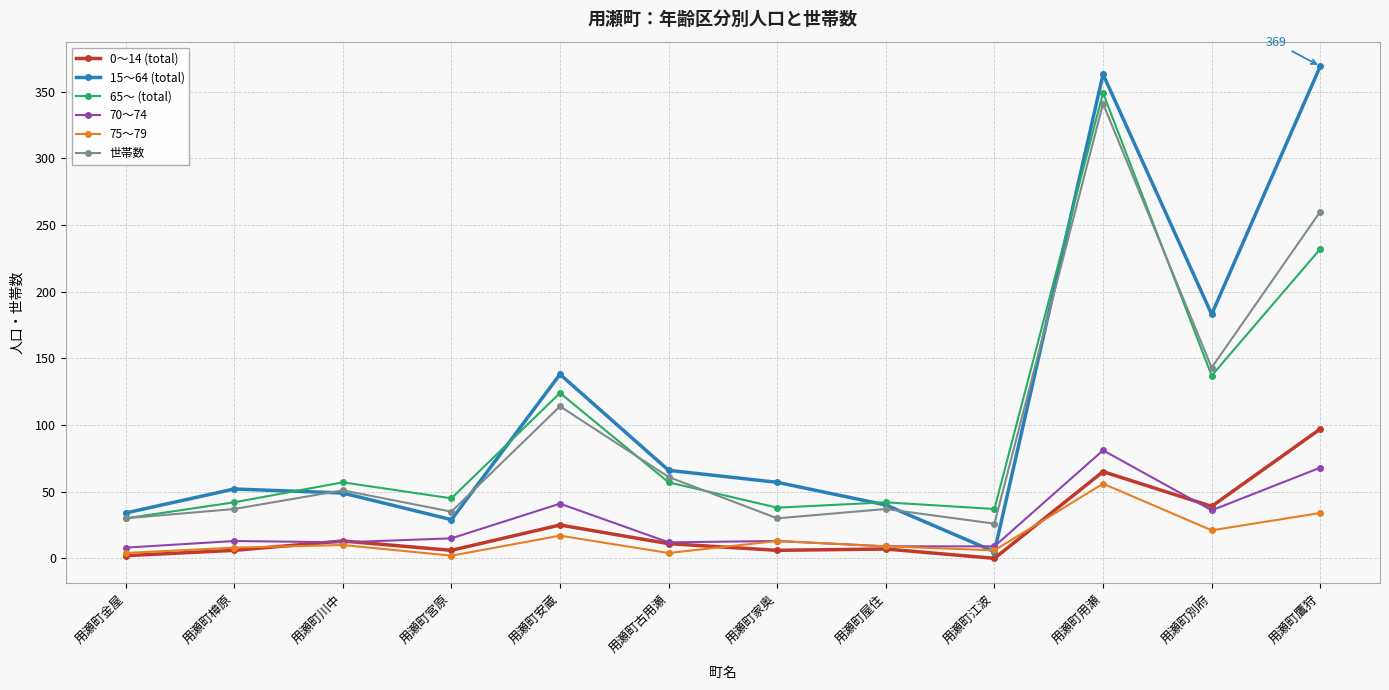

What value does the 世帯数 series have at 用瀬町古用瀬, to the nearest 5?

60